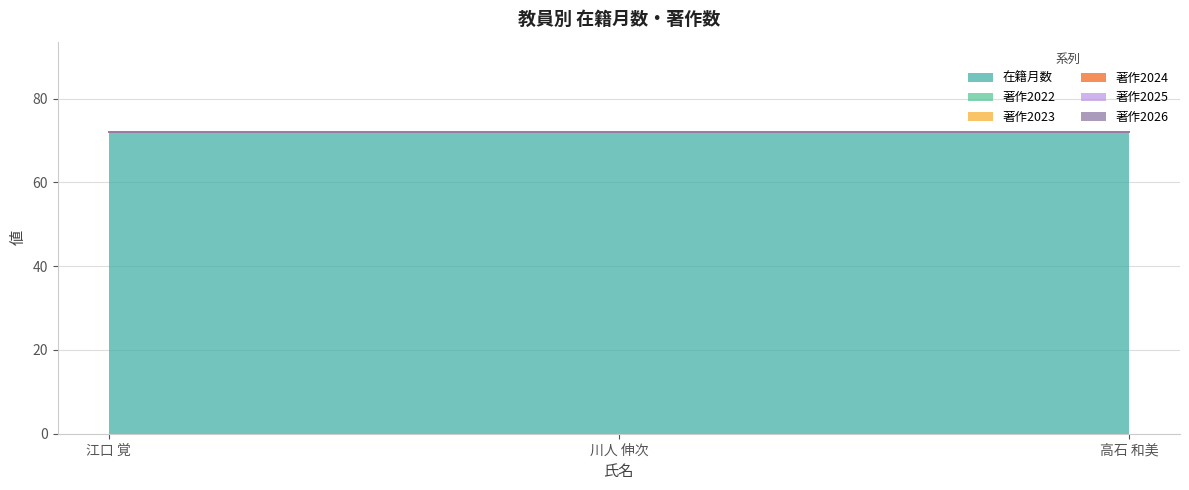

Reading right to left, what are all the values shown in this chart?

在籍月数: 72	72	72
著作2022: 0	0	0
著作2023: 0	0	0
著作2024: 0	0	0
著作2025: 0	0	0
著作2026: 0	0	0